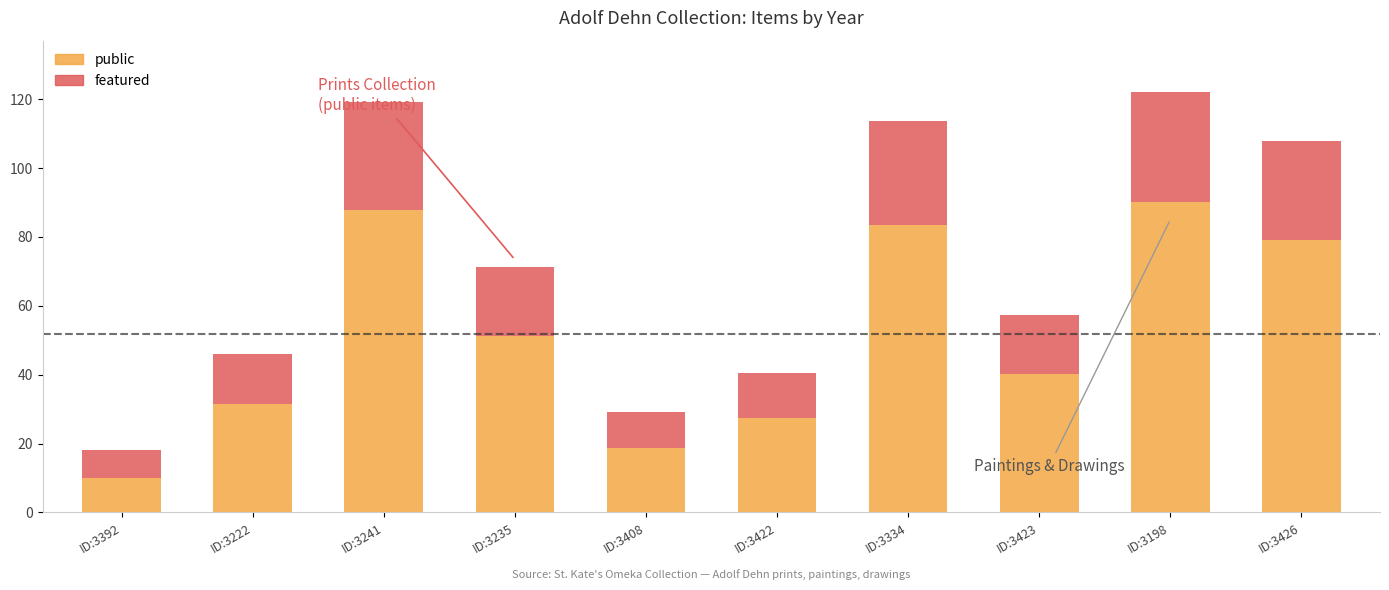

Reading left to right, list the values for the public series.

ID:3392=10.0	ID:3222=31.6	ID:3241=87.8	ID:3235=51.1	ID:3408=18.6	ID:3422=27.3	ID:3334=83.5	ID:3423=40.3	ID:3198=90.0	ID:3426=79.2